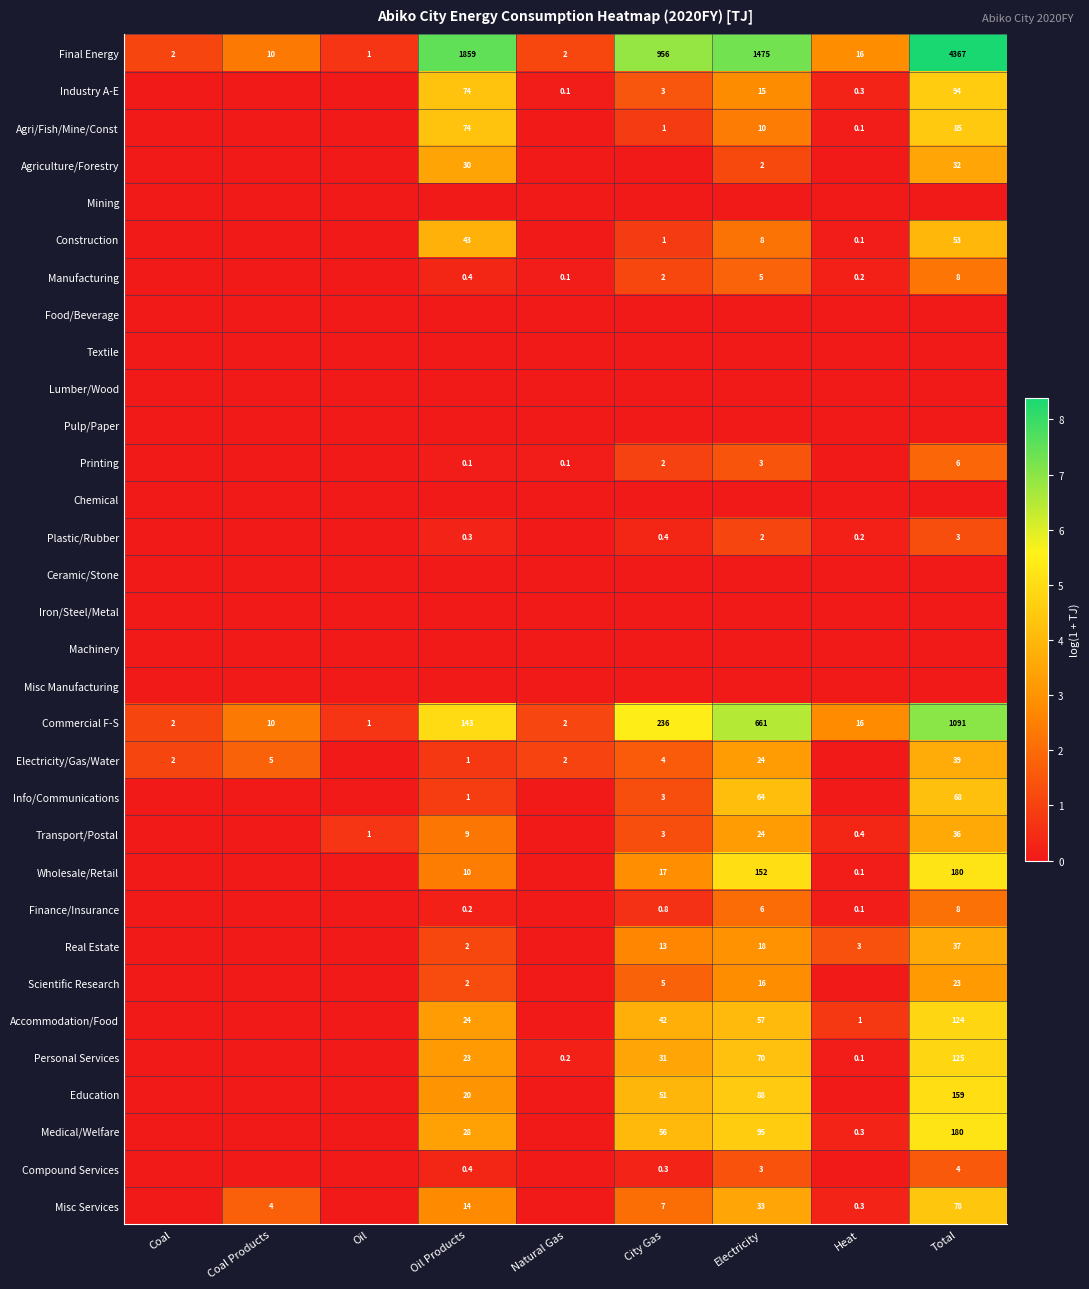

Count the number of categories in the chart.

9